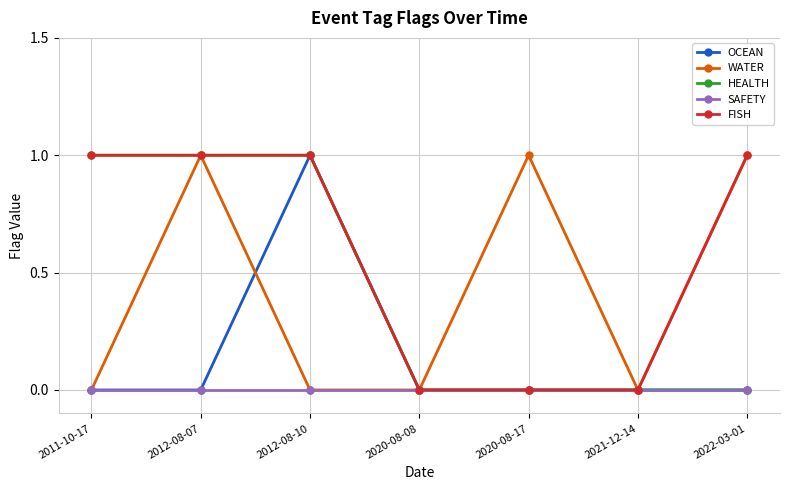

What is the label of the 1st point from the right?

2022-03-01